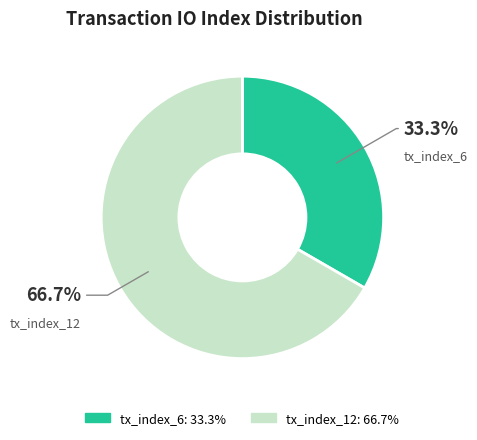

Is it true that tx_index_12 is 67% of the pie?

True